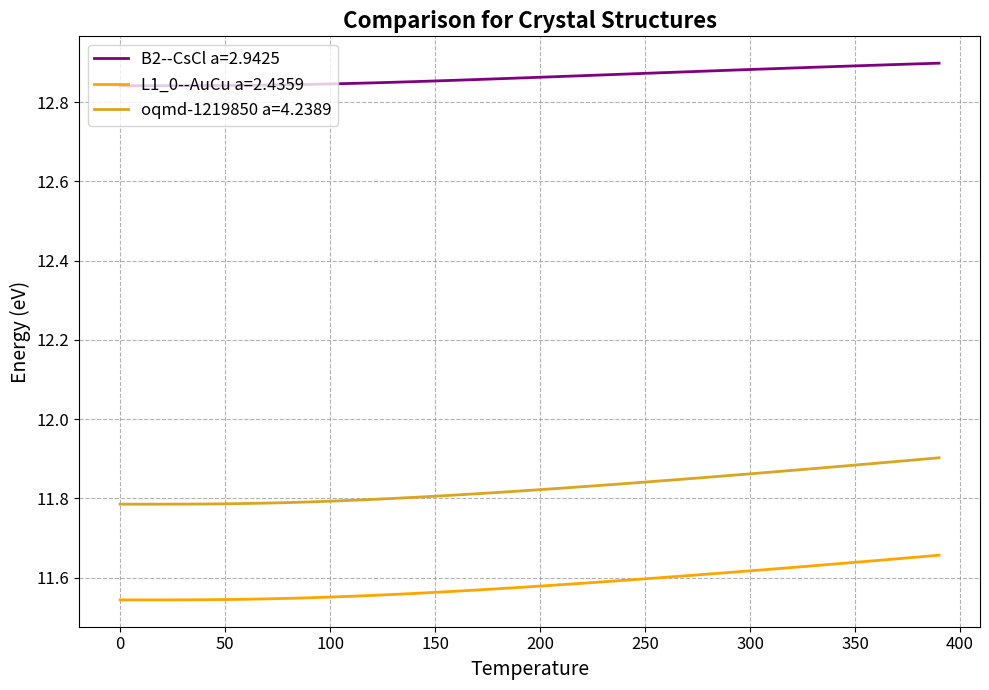

Which series has the largest total across all categories?

B2--CsCl a=2.9425